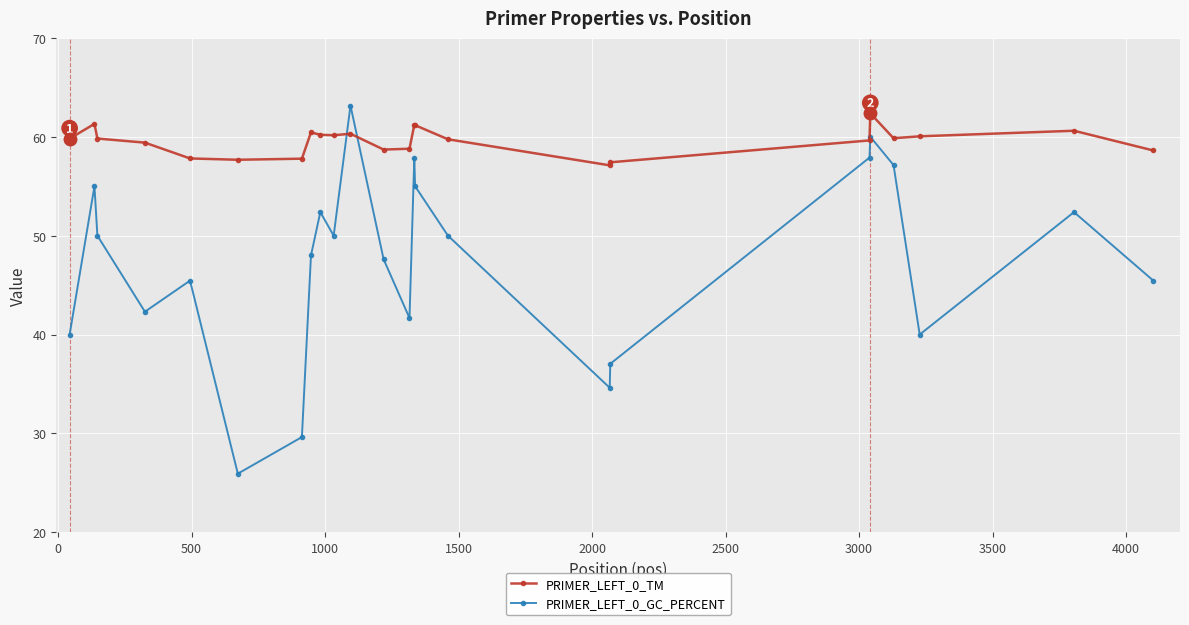

What is the lowest value of the PRIMER_LEFT_0_TM series?

57.1